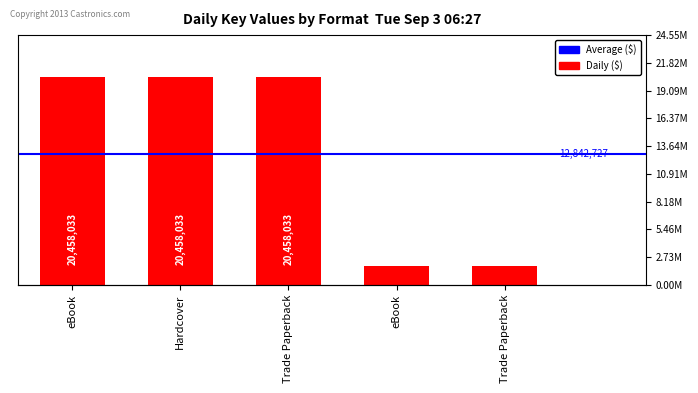

Is it true that the value at Hardcover is 28508894?

False